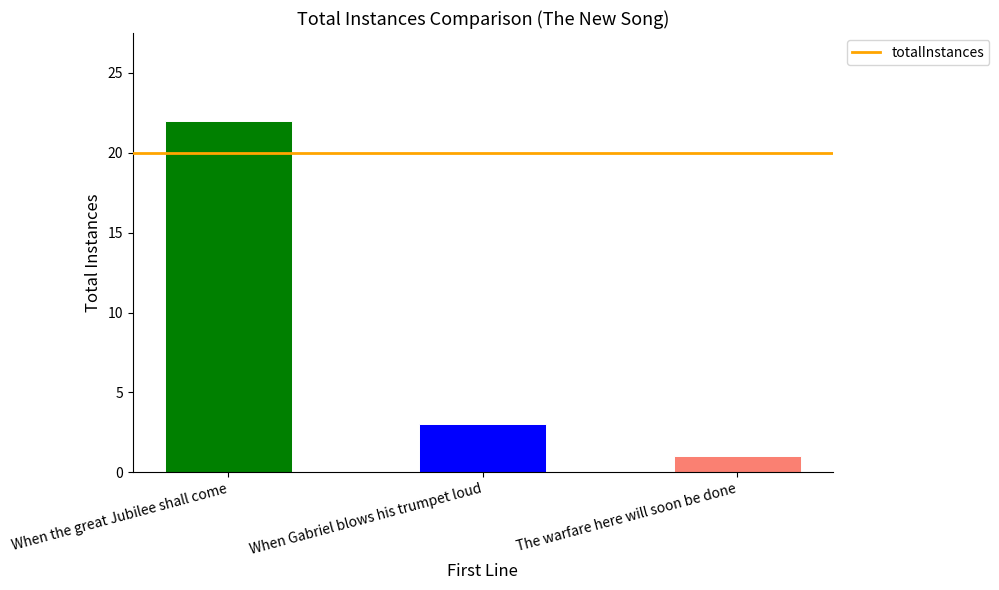

What is the label of the 1st bar from the right?

The warfare here will soon be done